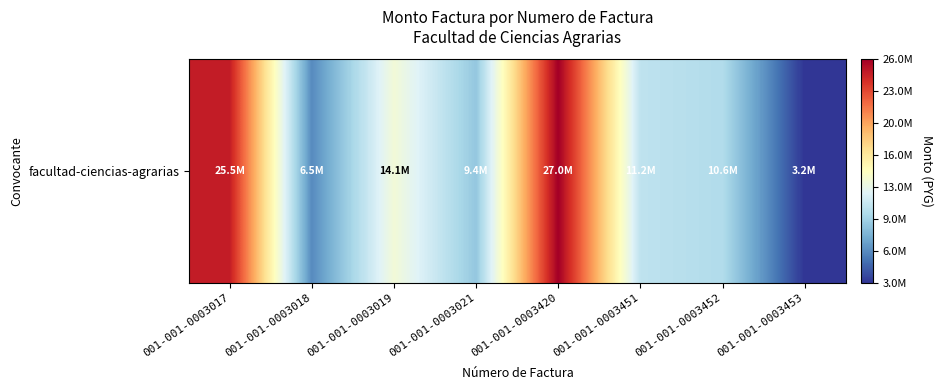

List the labels in order of value, largest first.

001-001-0003420, 001-001-0003017, 001-001-0003019, 001-001-0003451, 001-001-0003452, 001-001-0003021, 001-001-0003018, 001-001-0003453